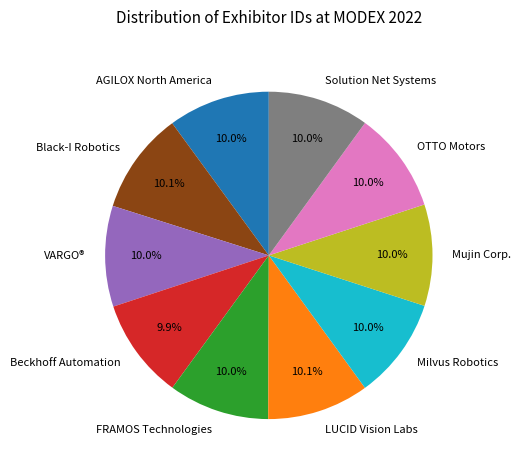

True or false: LUCID Vision Labs accounts for 10% of the total.

True